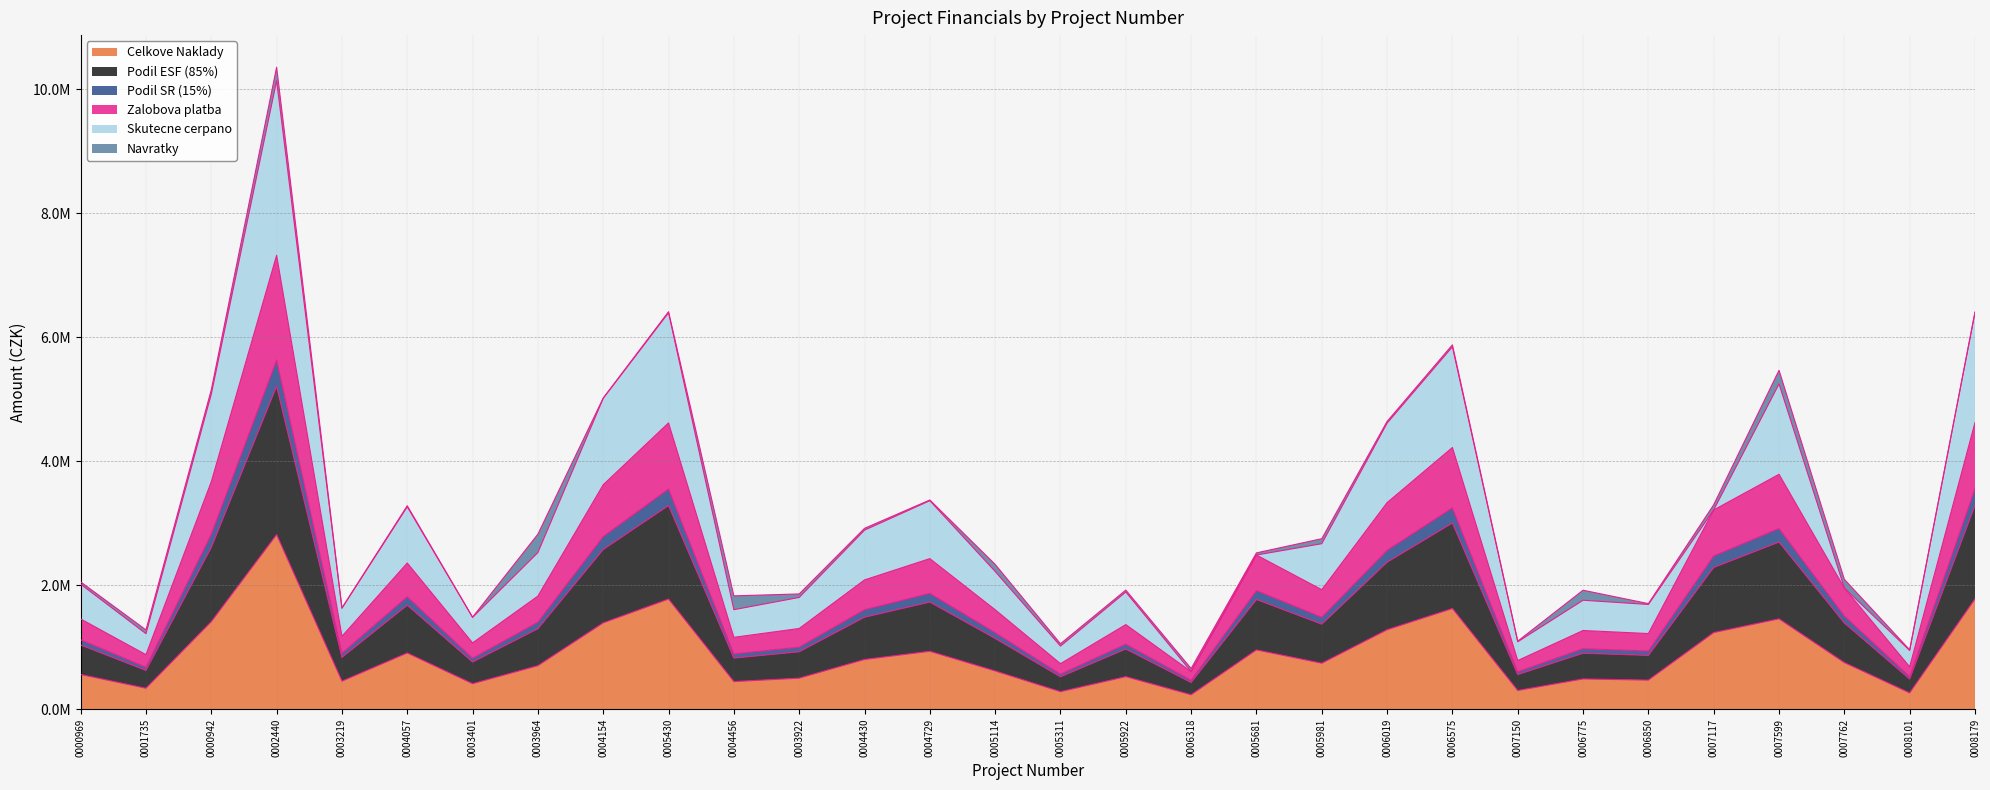

What are all the series names shown in the legend?

Celkove Naklady, Podil ESF (85%), Podil SR (15%), Zalobova platba, Skutecne cerpano, Navratky